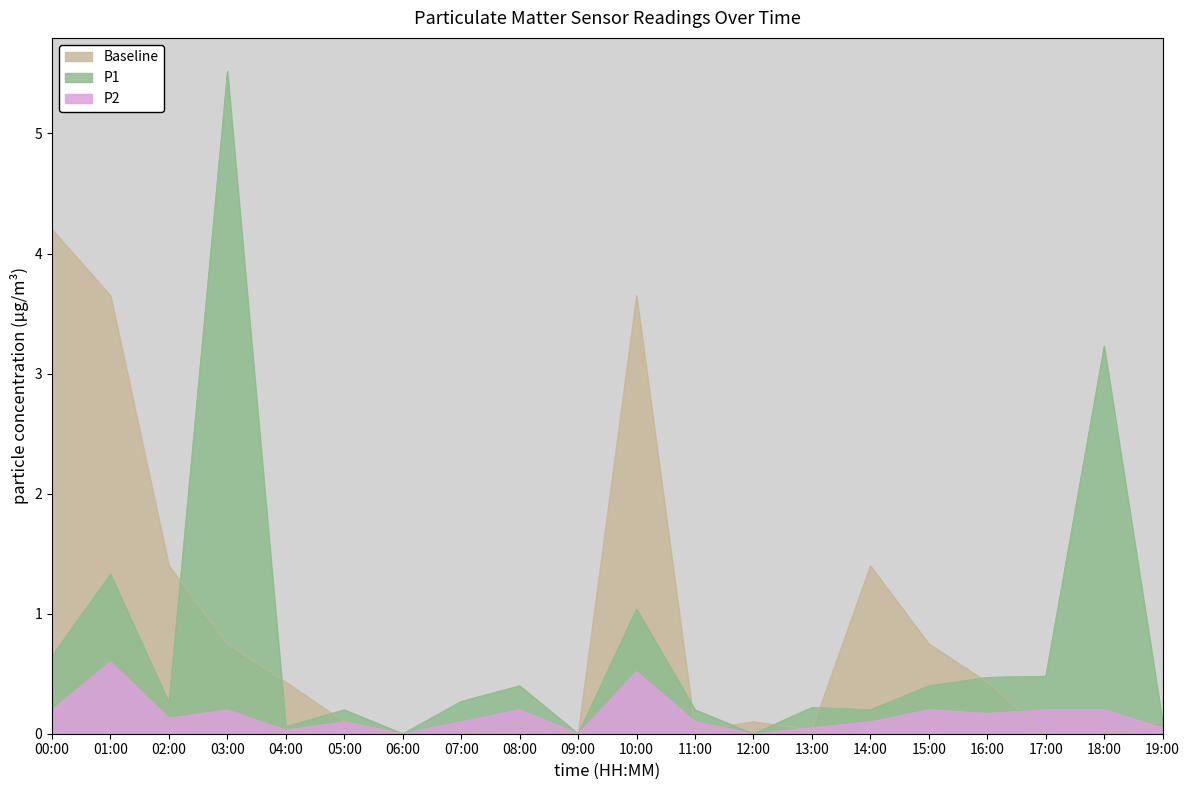

How many series are shown in this chart?

3